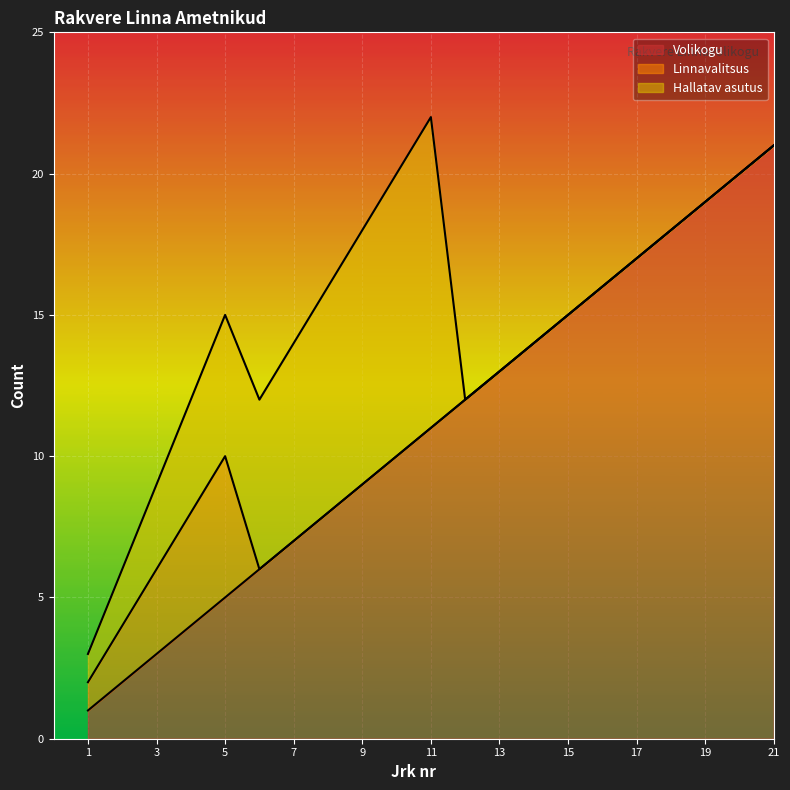

What is the value of the Hallatav asutus point at the 7th from the left?

7